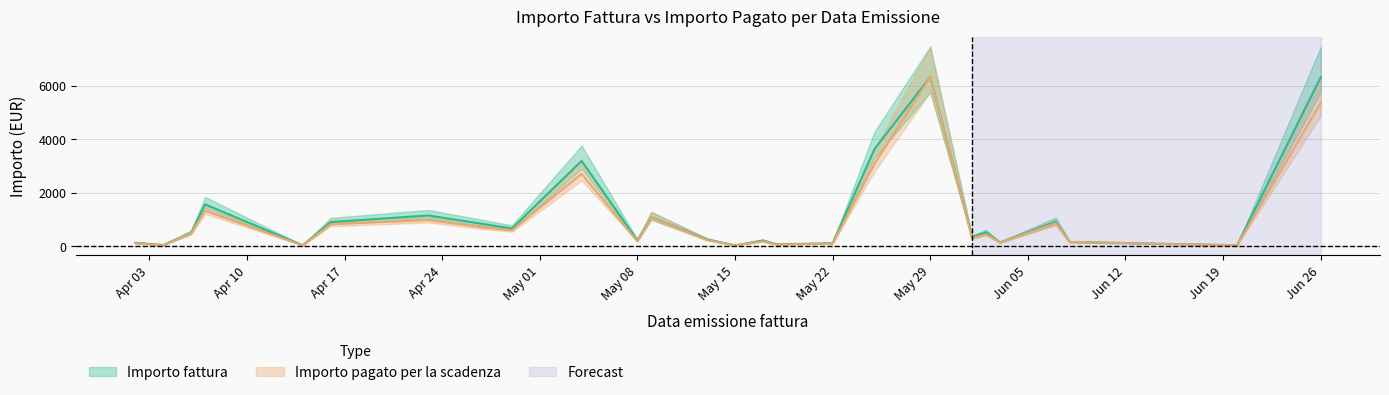

What is the label of the 4th point from the left?

3